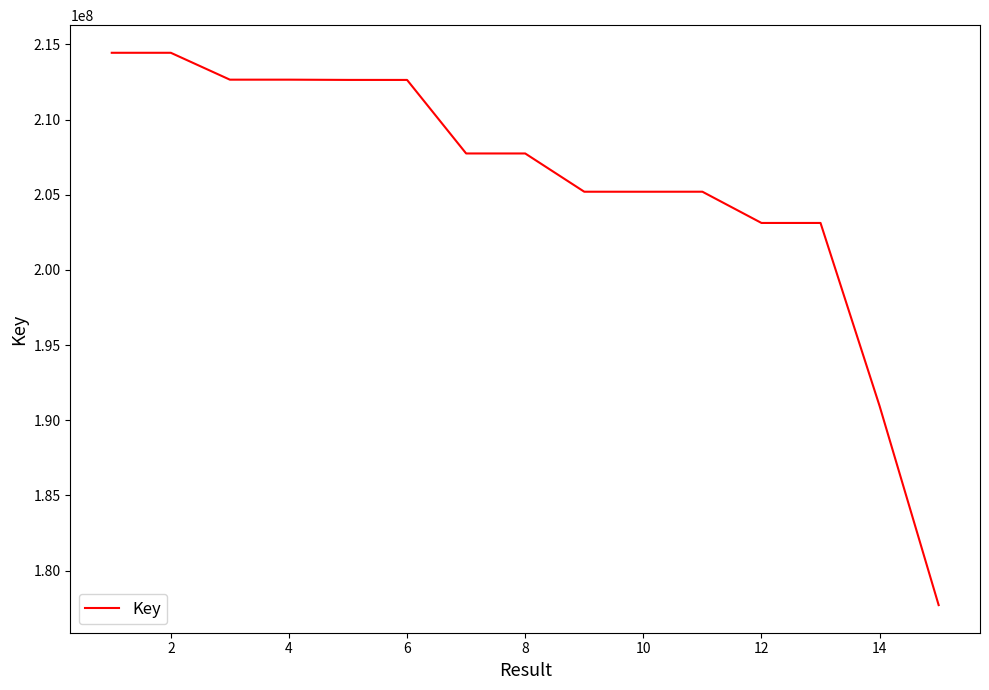

What is the smallest value displayed?

177703433